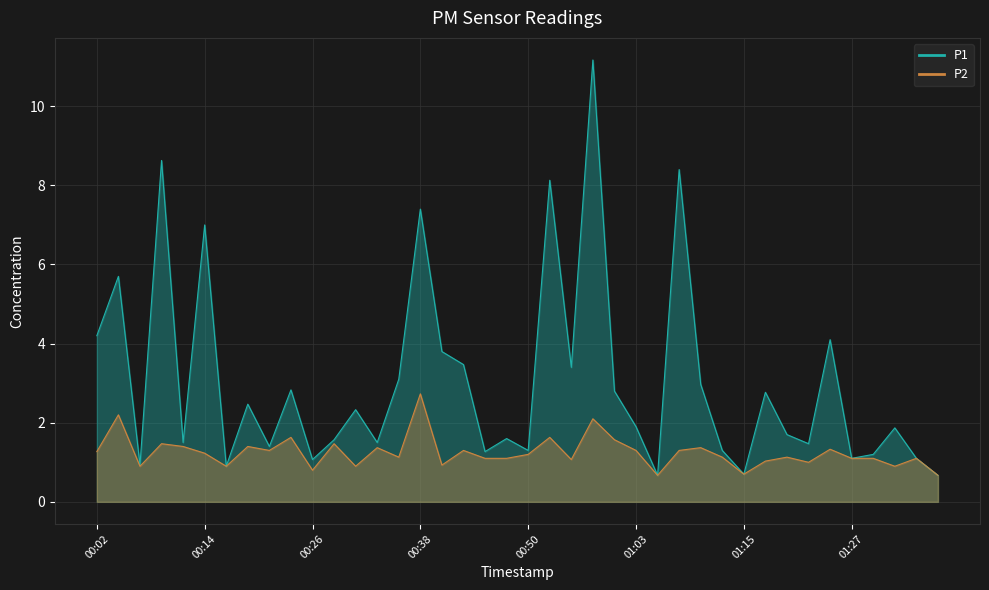

How many lines are shown in the chart?

2